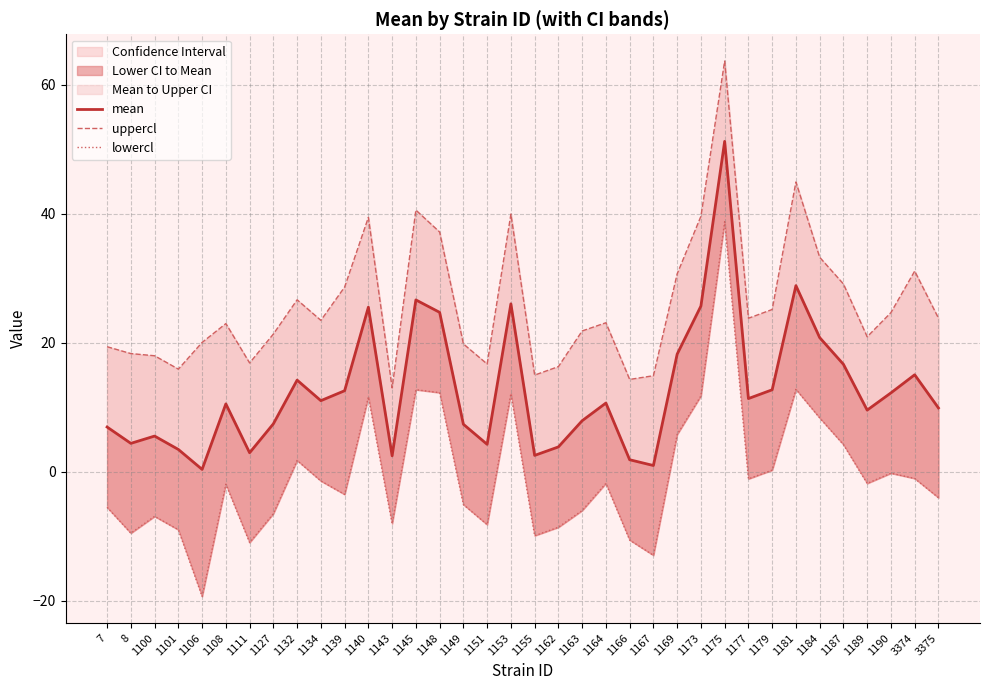

Is the value of lowercl at 1132 greater than the value of uppercl at 1169?

No